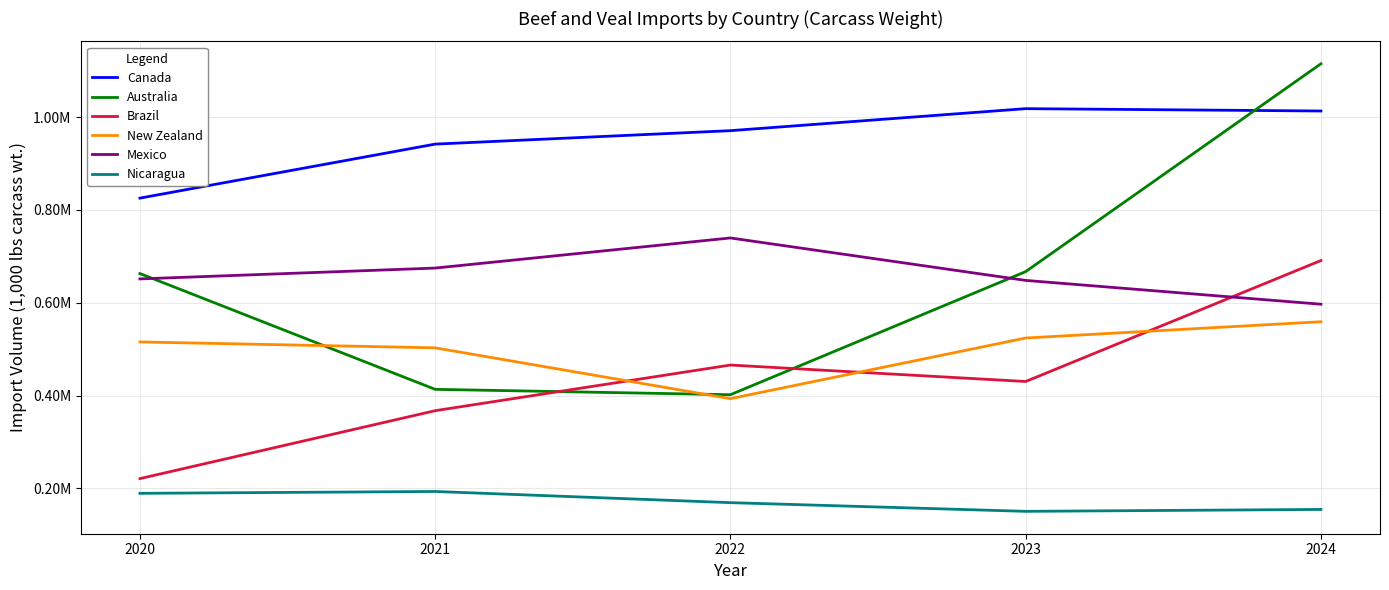

Reading left to right, what are all the values shown in this chart?

Canada: 825375.5	941750.0	970728.0	1018134.0	1013091.8
Australia: 662894.9	413404.2	401844.1	667077.6	1114923.1
Brazil: 221046.6	367427.6	465754.5	430301.5	690929.7
New Zealand: 515552.5	502838.2	393340.8	524013.5	559069.4
Mexico: 651323.9	674685.0	739573.7	648091.2	596807.9
Nicaragua: 189351.4	193357.8	169272.0	150558.3	154653.7